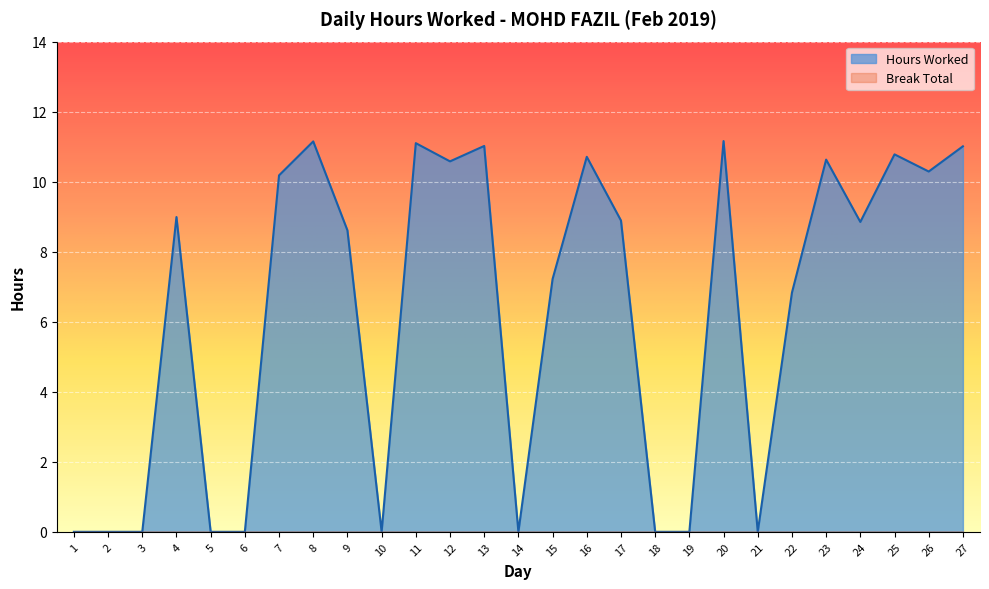

What is the sum of the values at 7 and 11?

21.3